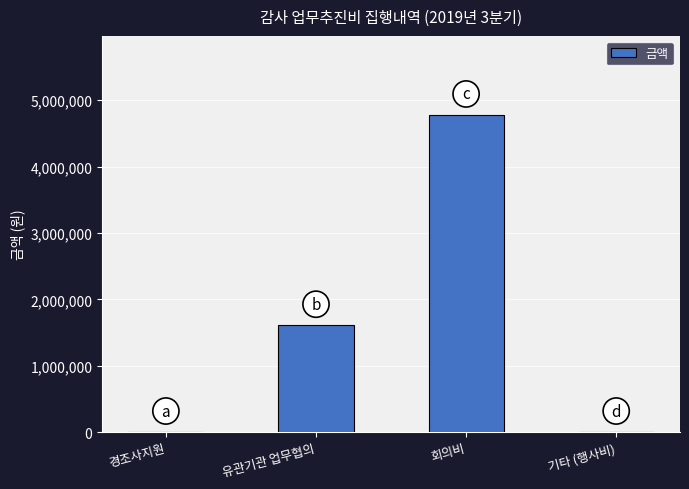

Reading left to right, transcribe all the data shown in this chart.

경조사지원=0	유관기관 업무협의=1608000	회의비=4773340	기타 (행사비)=0